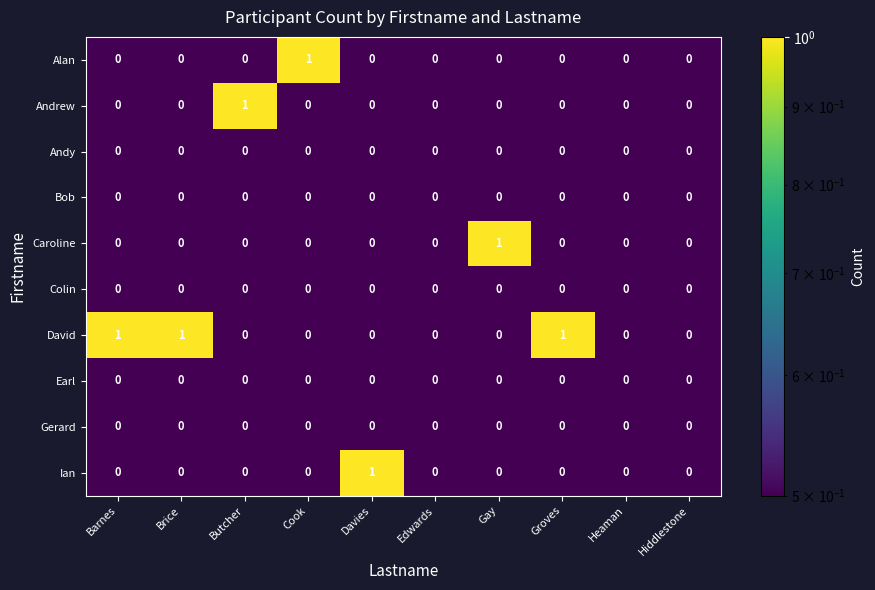

At which label does Caroline reach its peak?

Gay